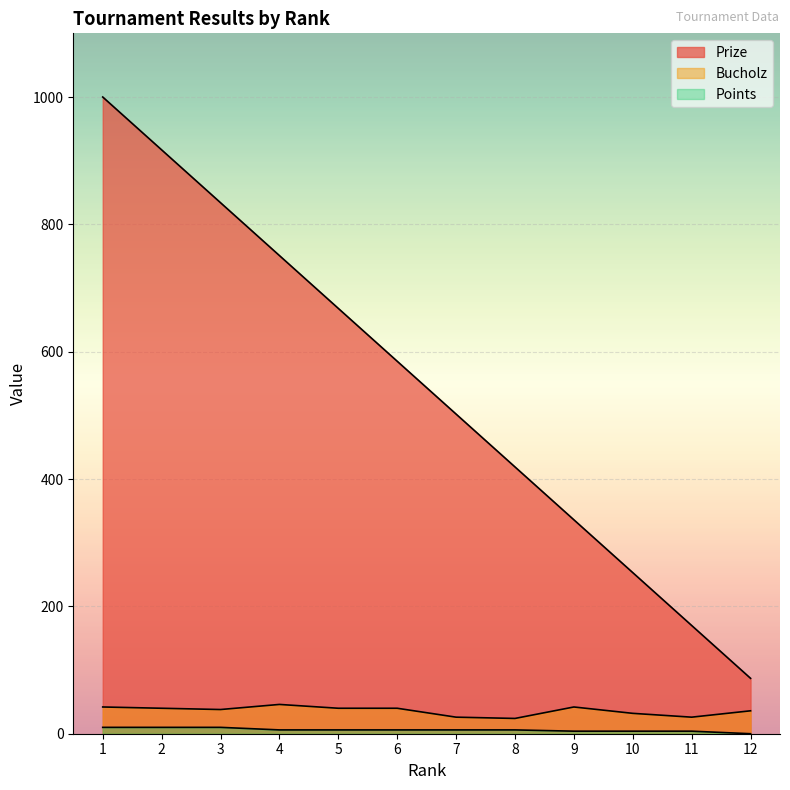

How many values in the Prize series exceed 585?

5